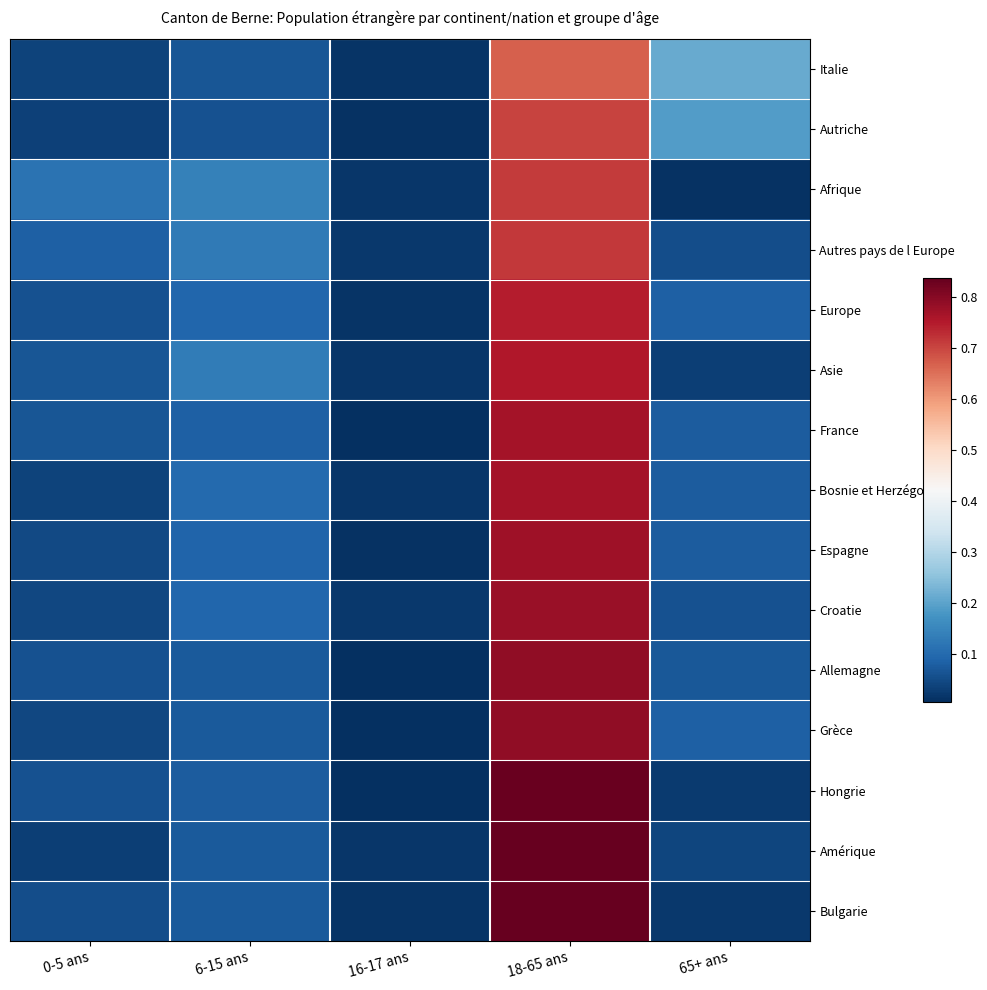

At which category is the sum across all series the highest?

18-65 ans